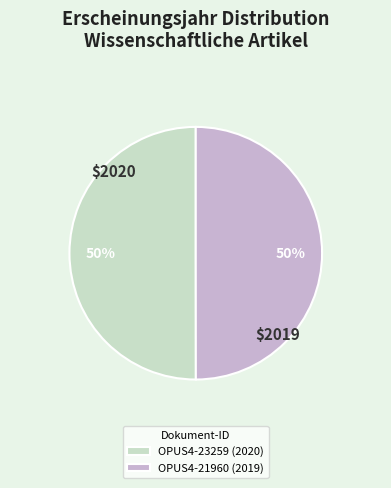

Do OPUS4-21960 (2019) and OPUS4-23259 (2020) together represent more than half of the pie?

Yes